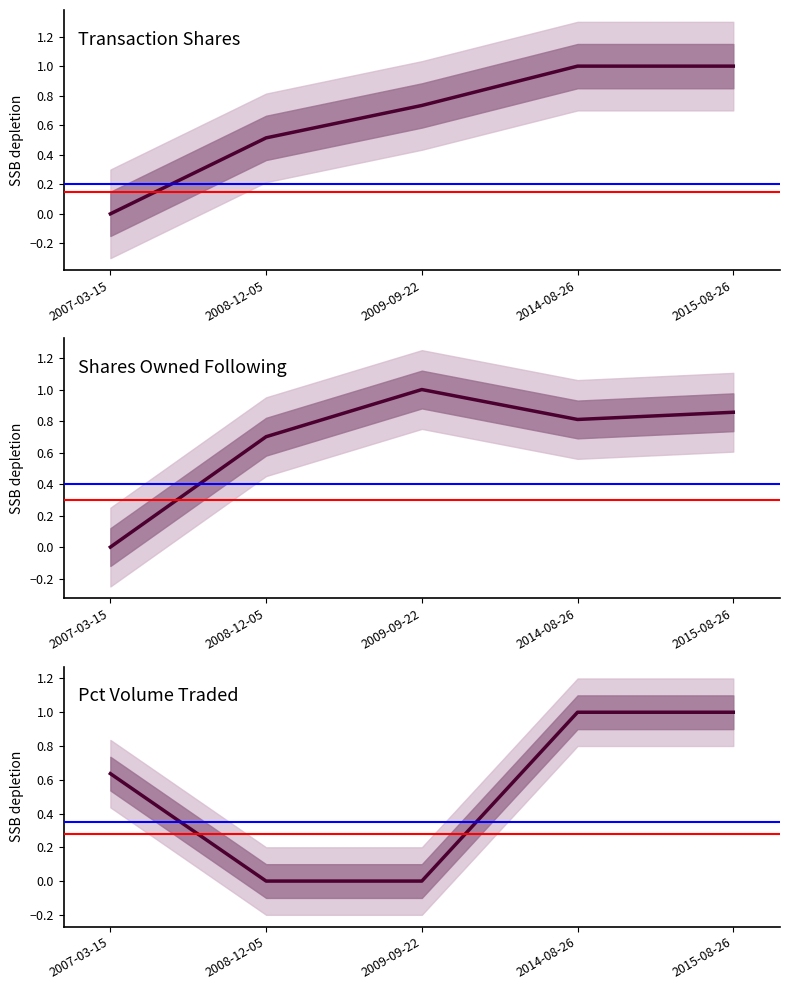

Which series has the widest spread of values?

transactionShares